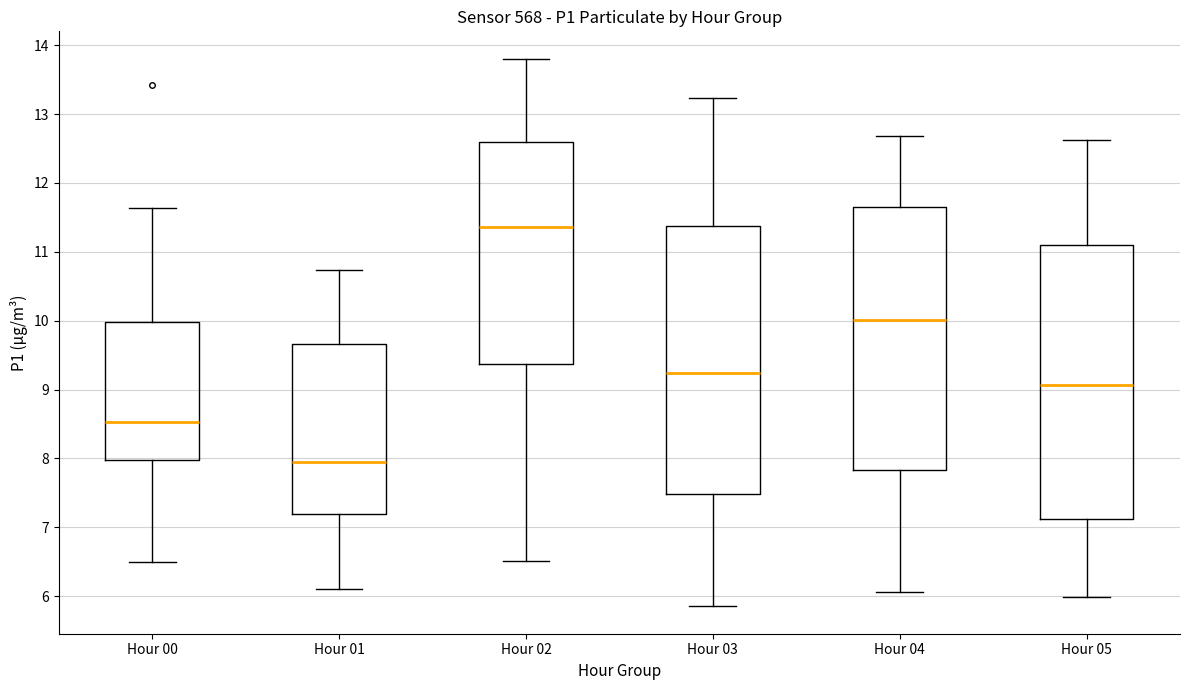

Where is the upper edge of the box for Hour 03 on the y-axis? The values are not printed on the chart, so give them approximately, as read against the axis.

11.4